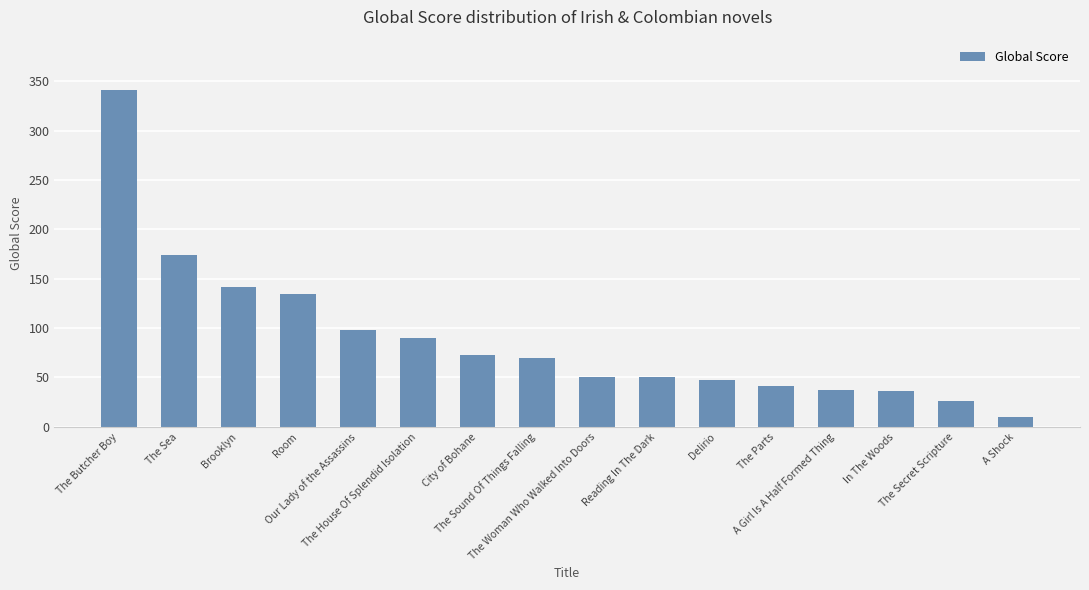

Where does the data first go above 70?

The Butcher Boy